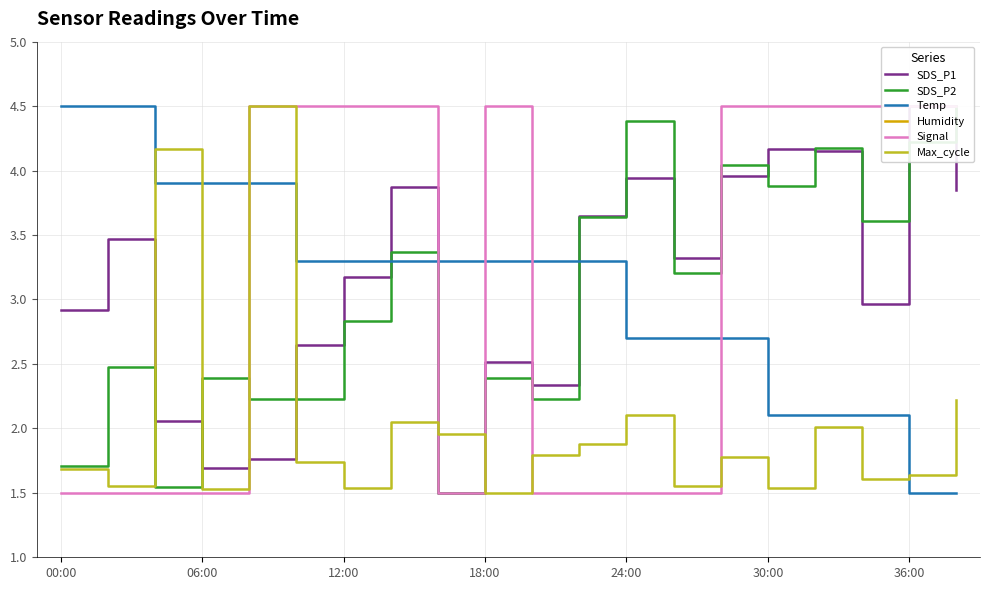

The Temp series shows 5.4 at 18:00. True or false?

False